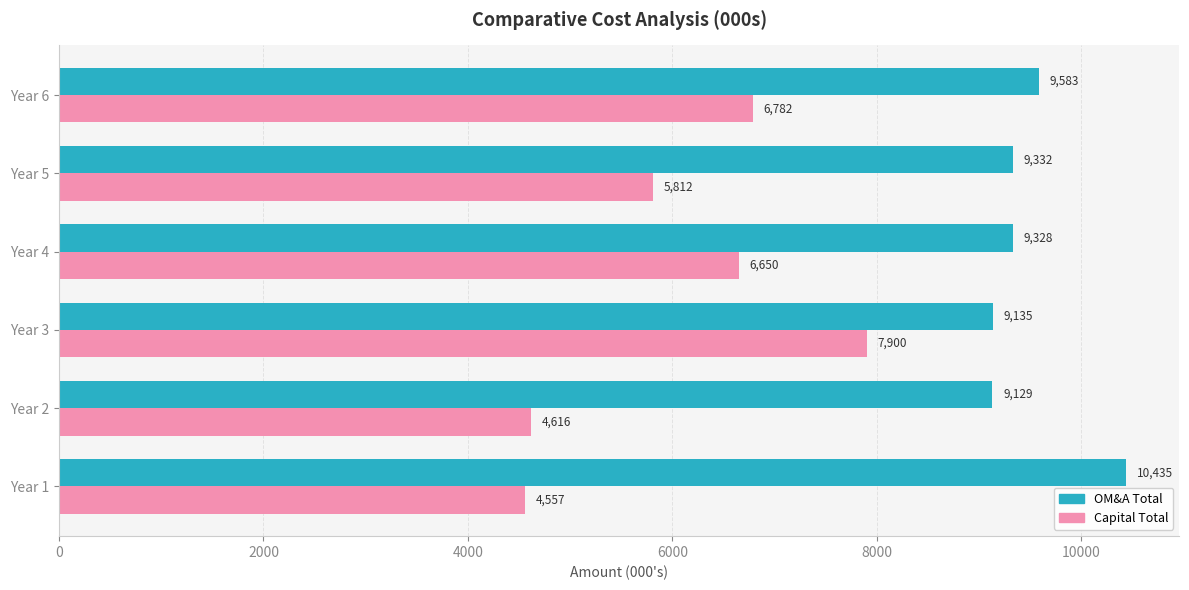

At how many categories does at least one series exceed 8123?

6